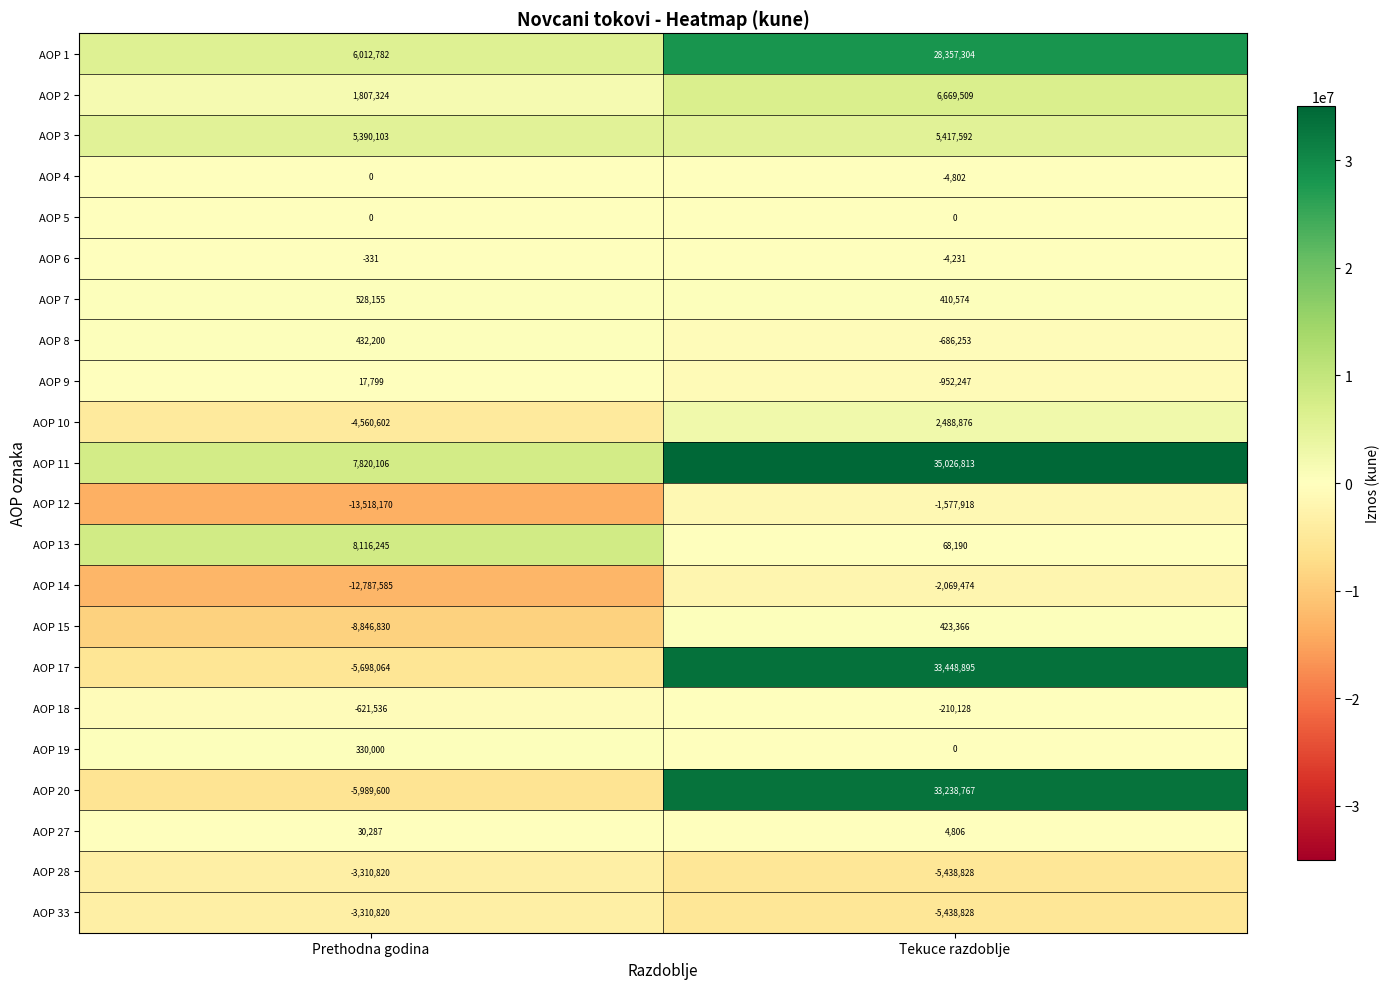

Between Prethodna godina and Tekuce razdoblje, which series saw the biggest shift?

AOP 20